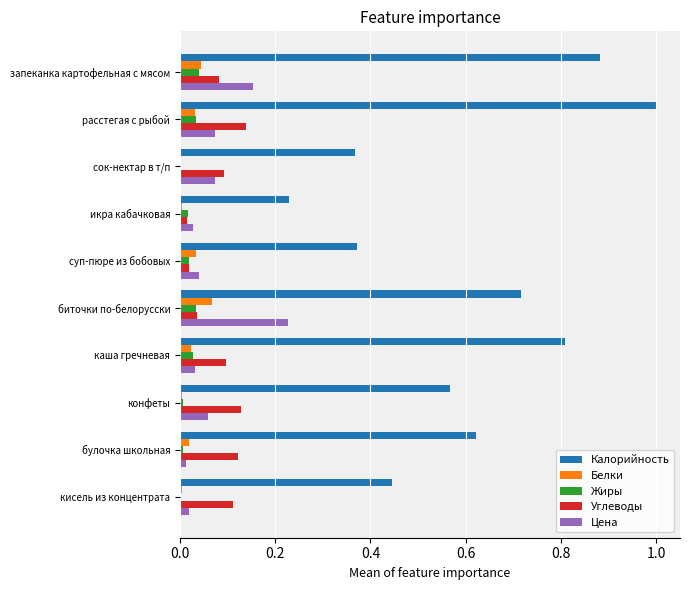

What is the greatest value displayed?

1.0